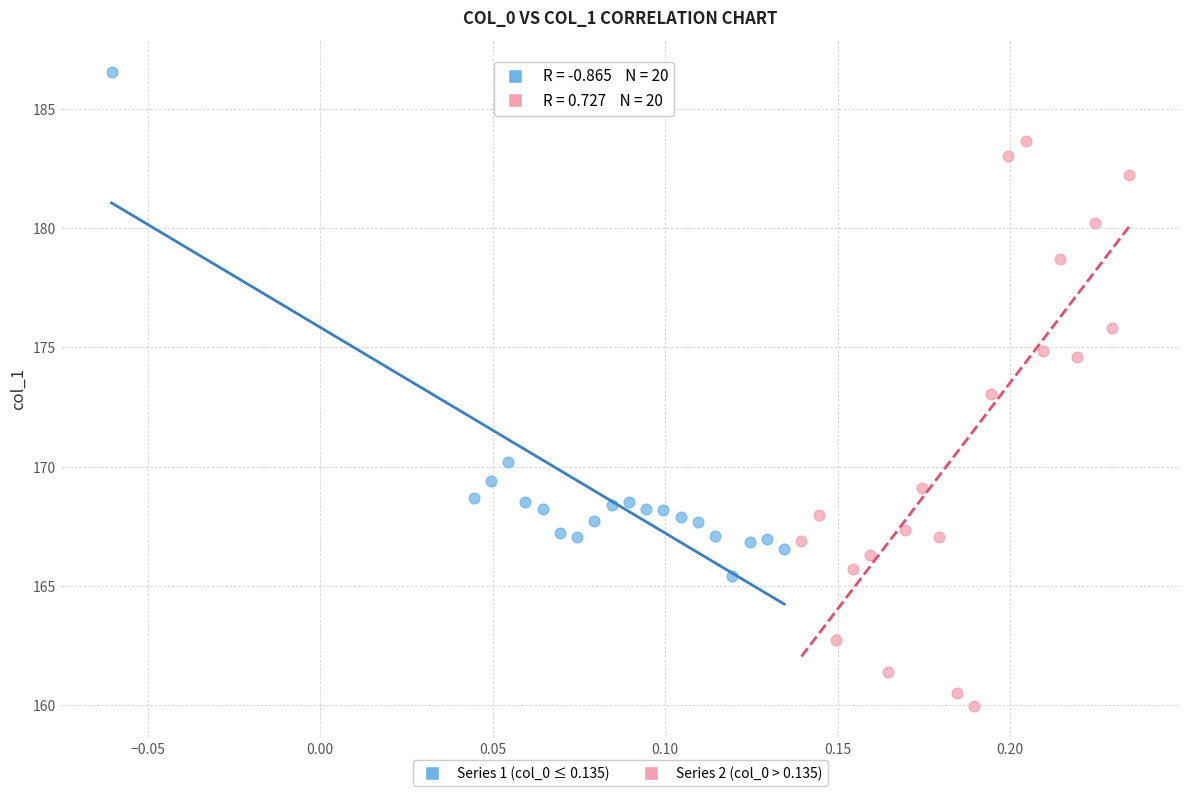

Which series contains the highest Y value?

Series 1 (col_0 ≤ 0.135)